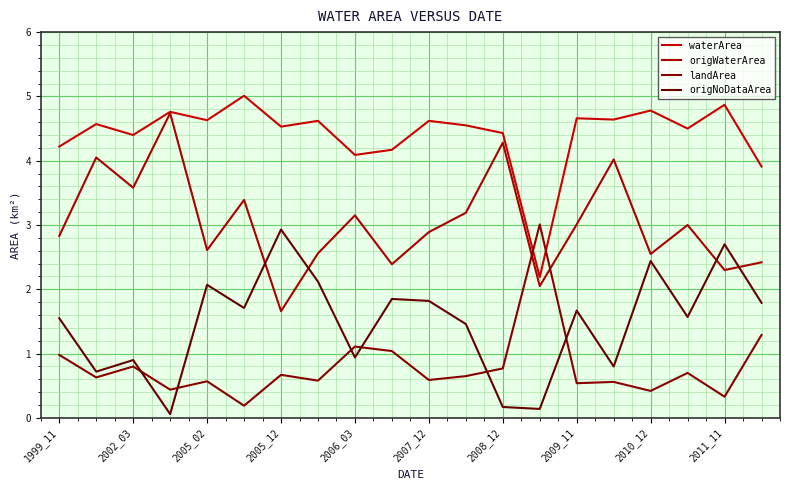

Does the chart have visible grid lines?

Yes